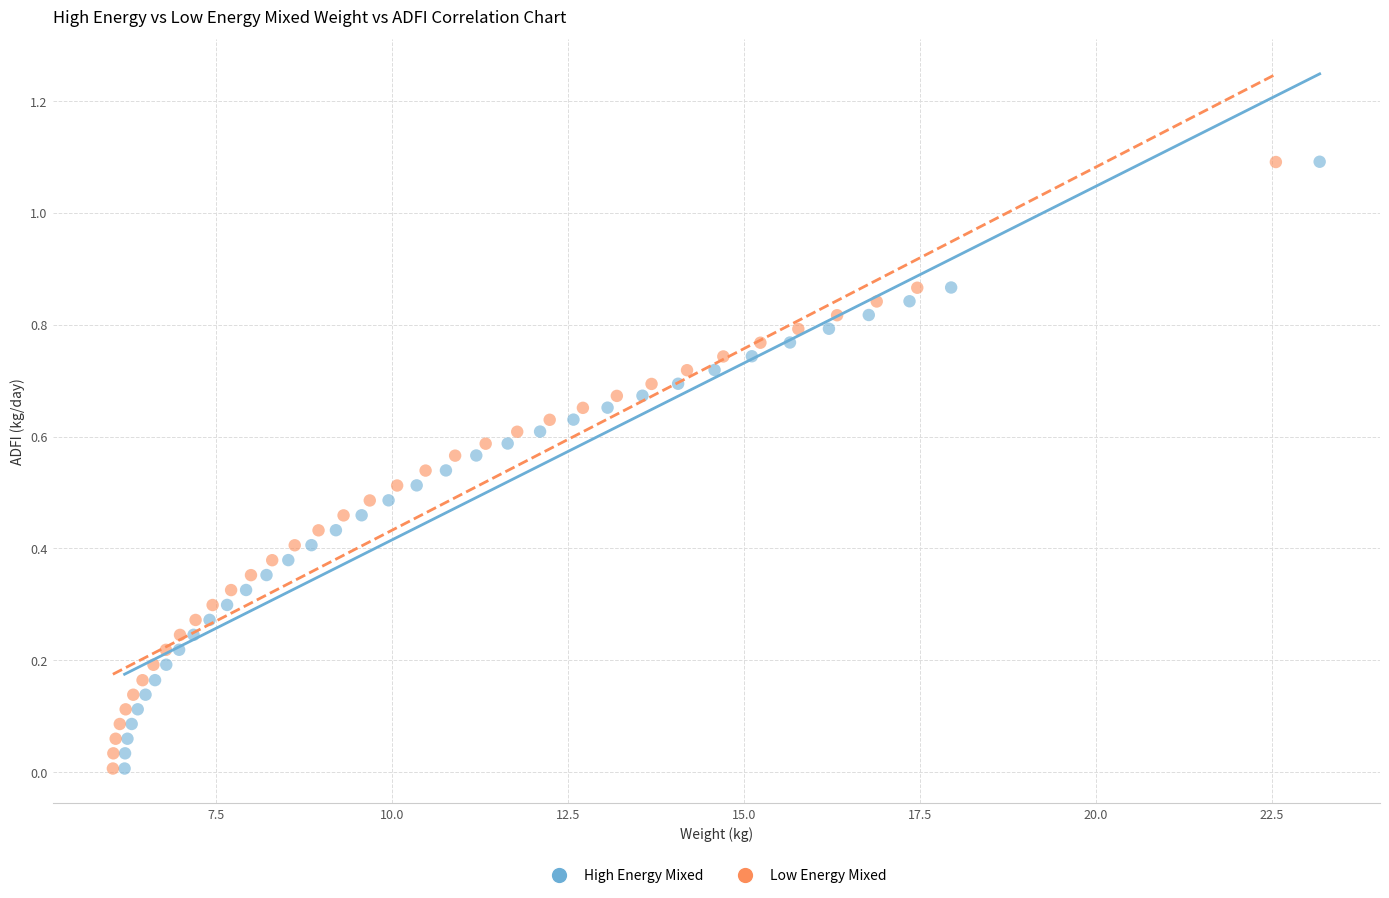

What are all the series names shown in the legend?

High Energy Mixed, Low Energy Mixed